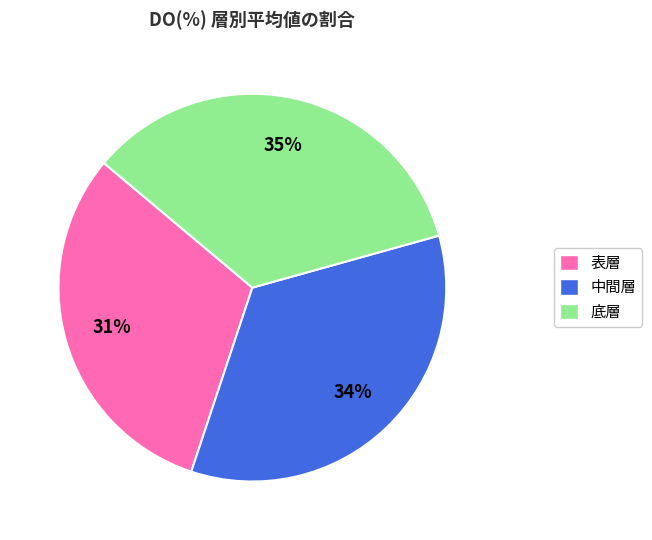

How many segments does this pie chart have?

3